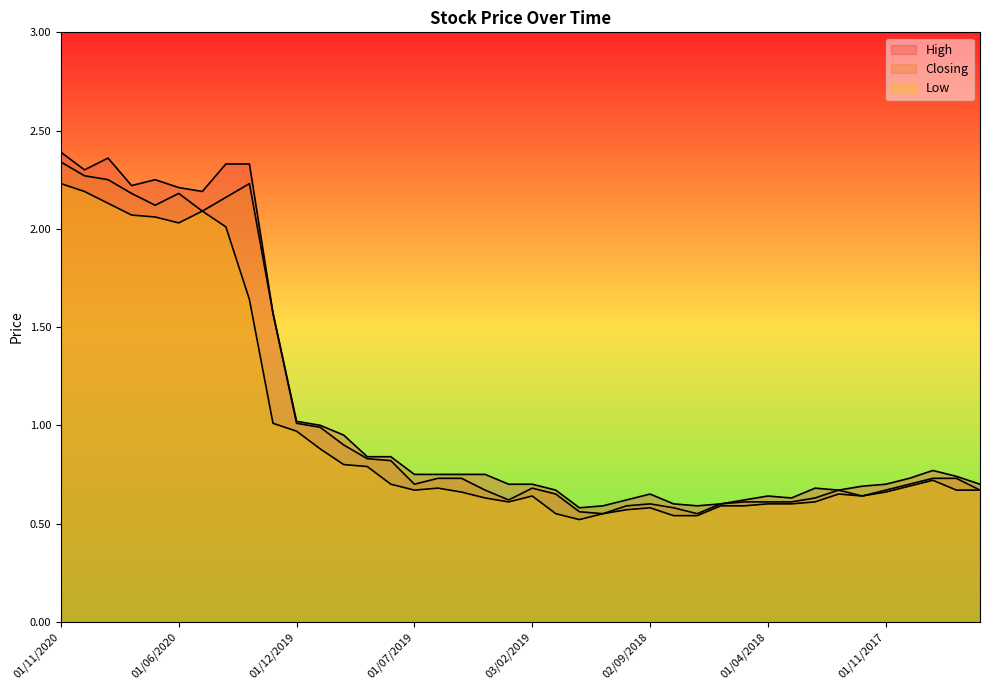

How many lines are shown in the chart?

3